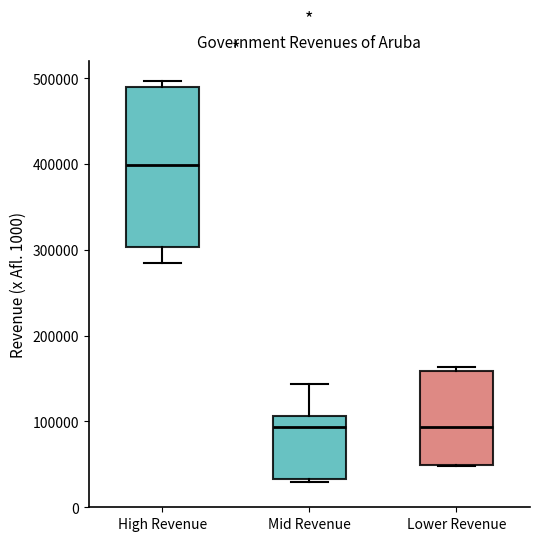

Which box is the tallest, from its lower edge to its upper edge?

High Revenue